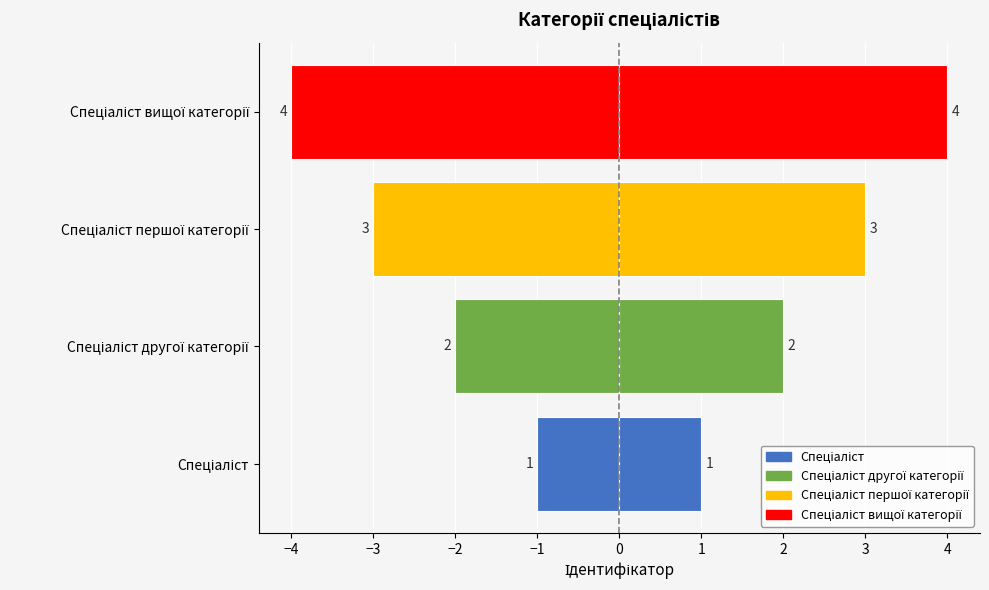

The value at Спеціаліст першої категорії is -3. True or false?

True